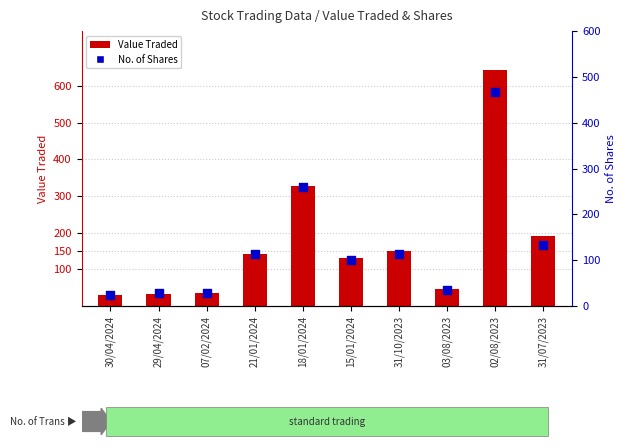

Which series contains the lowest Y value?

No. of Shares